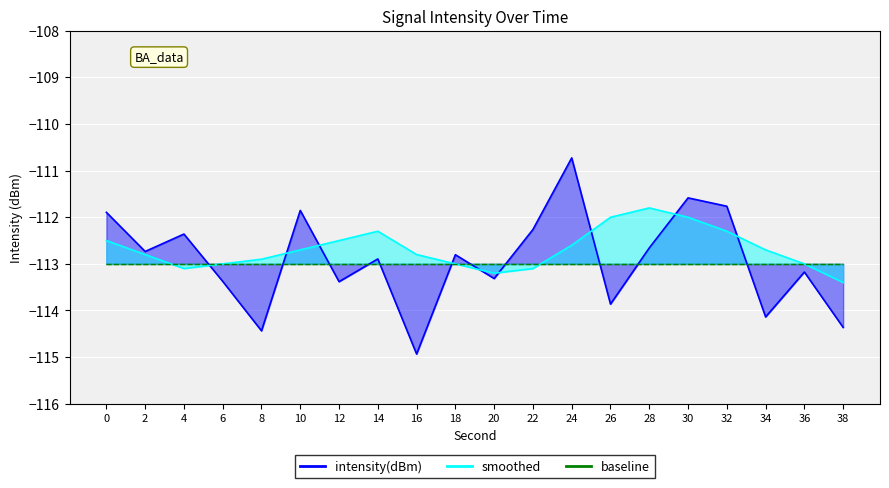

What value does the intensity(dBm) series have at 34?

-114.1